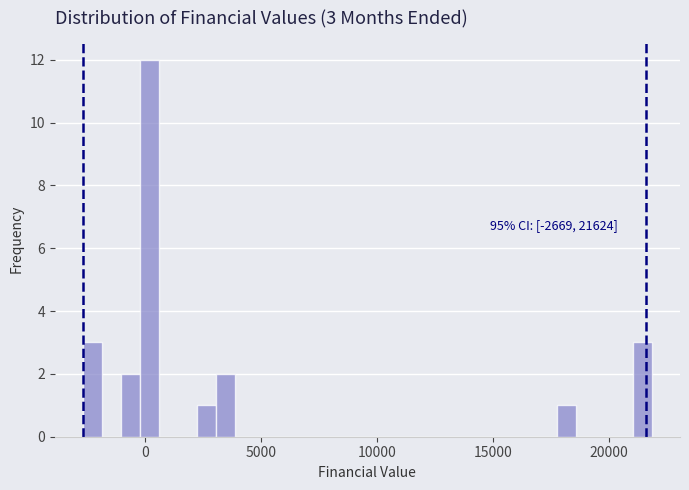

Around what value on the x-axis is the tallest bar? Give the approximate position of its centre, as read against the axis.

0